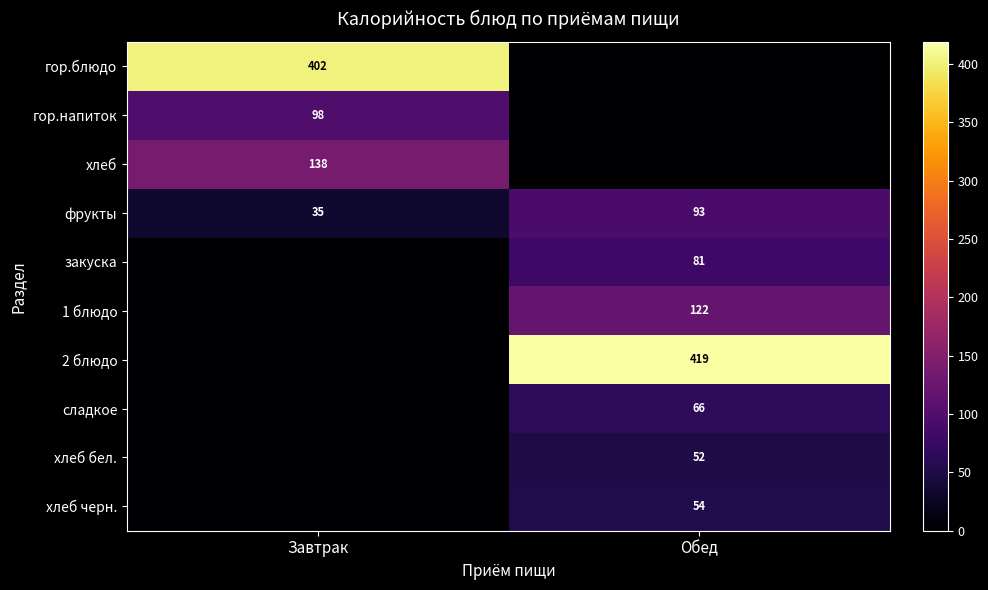

What is the sum of the фрукты values at Завтрак and Обед?

128